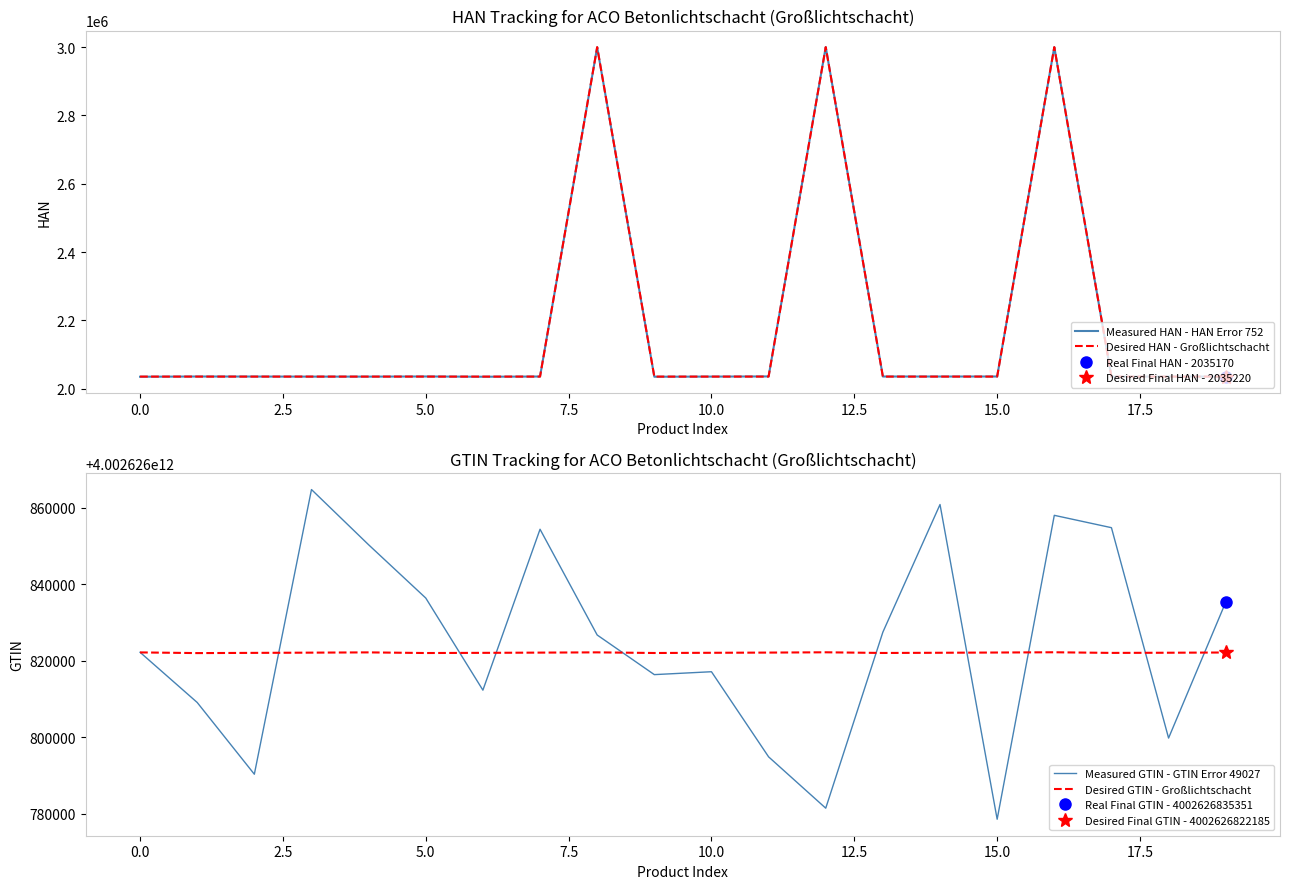

What is the minimum value for Desired HAN - Großlichtschacht?

2035205